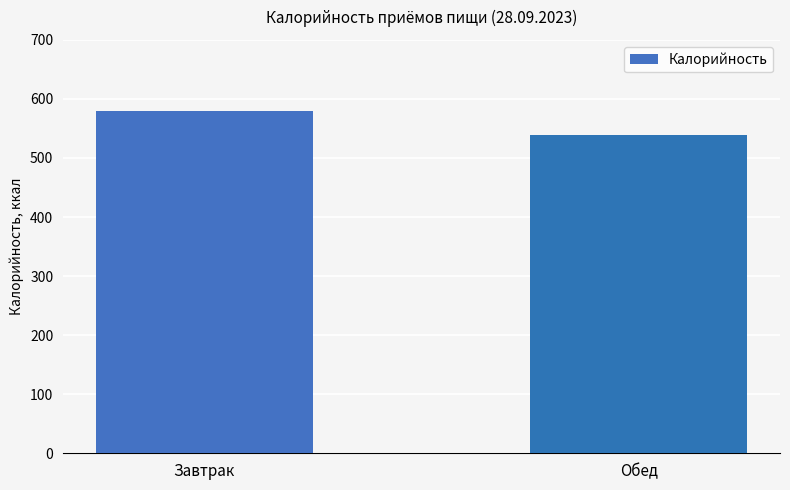

At which label is the value closest to 559?

Обед